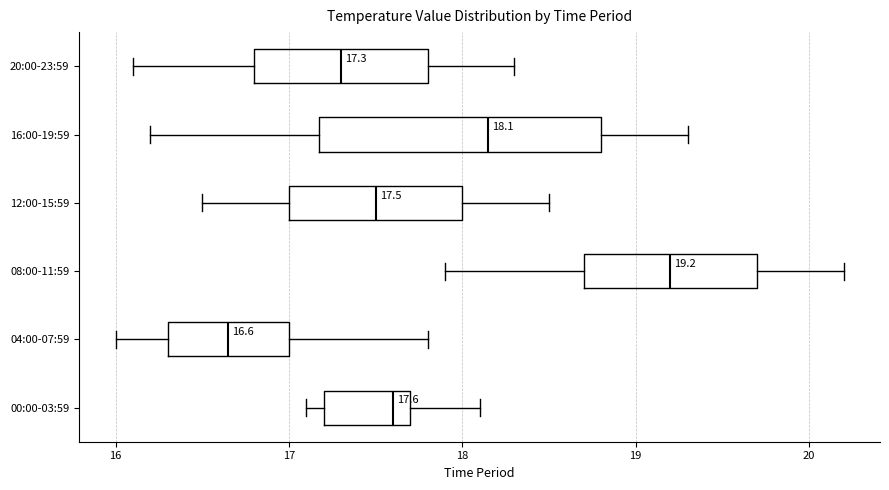

Which box's median line is the furthest to the left?

04:00-07:59